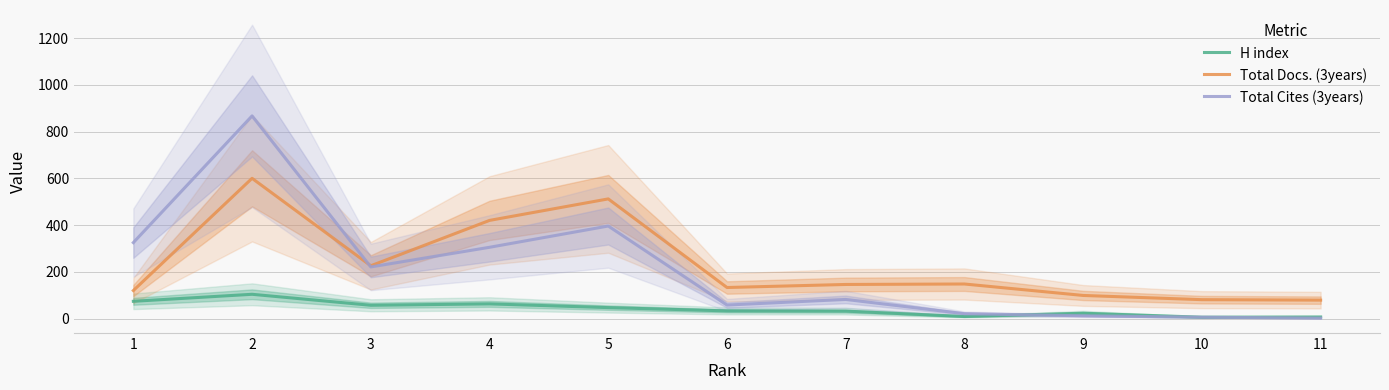

What are all the series names shown in the legend?

H index, Total Docs. (3years), Total Cites (3years)